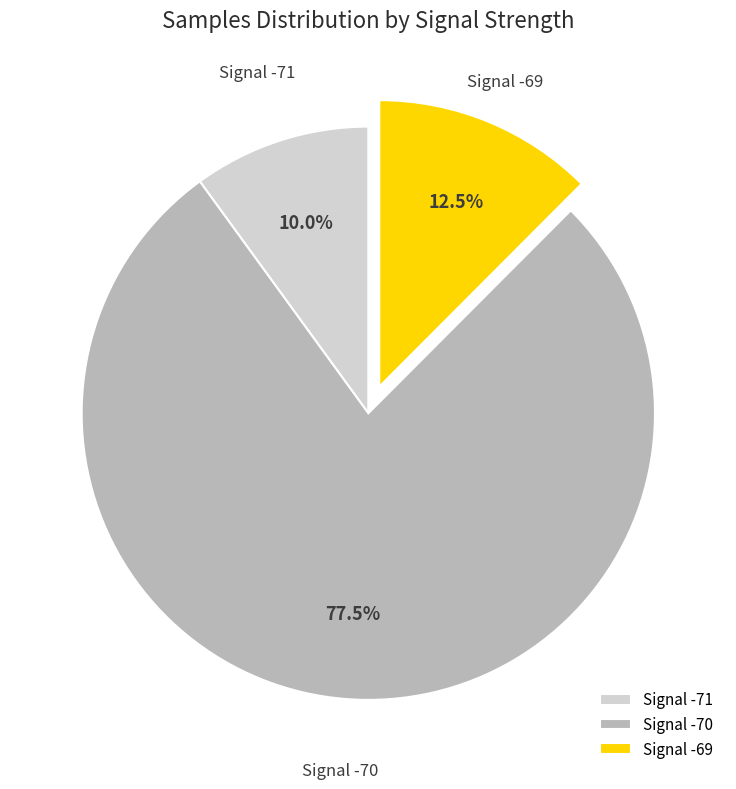

Which has a higher value, Signal -69 or Signal -71?

Signal -69